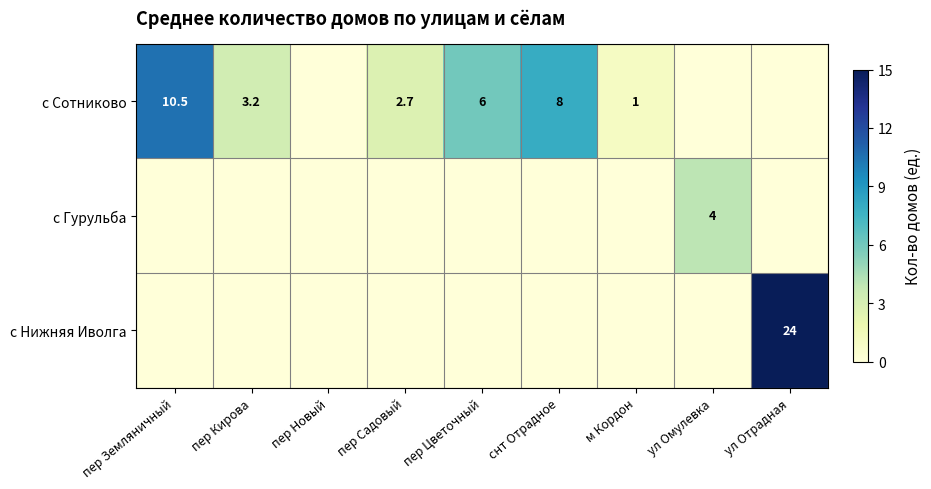

Which series changed the most between пер Новый and ул Отрадная?

с Нижняя Иволга